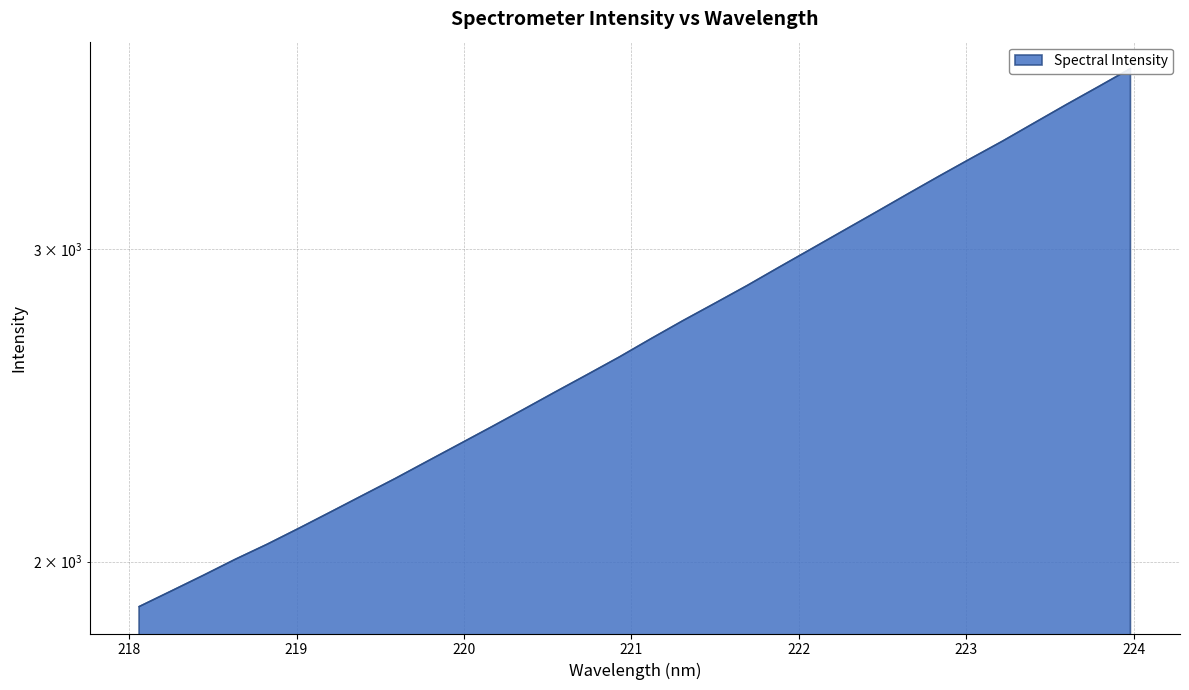

The value at 222.263 is 3071.0. True or false?

True